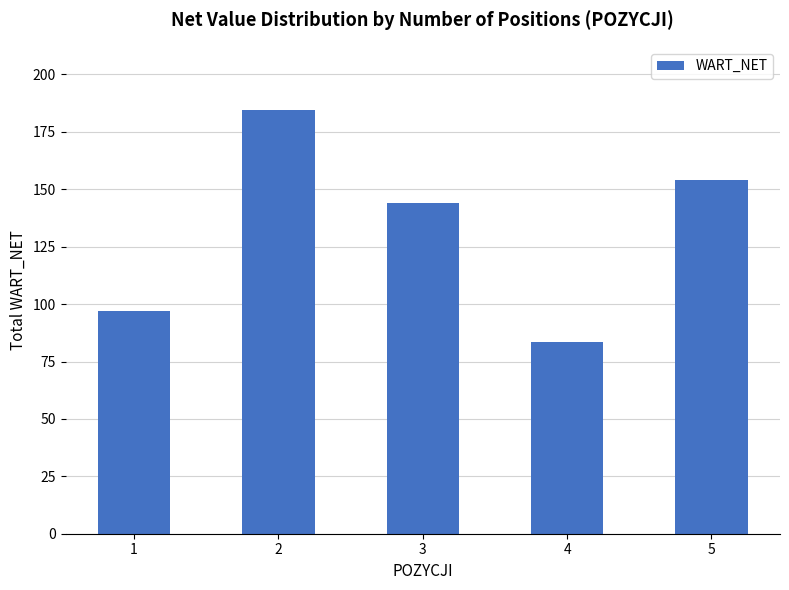

Count the number of data series in this chart.

1